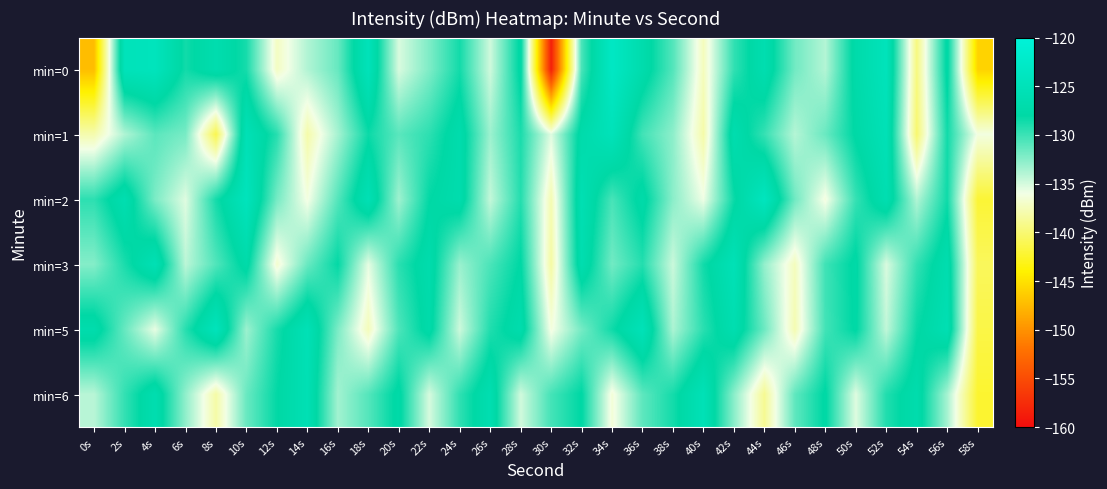

What is the total value across all series at 0s?

-808.0